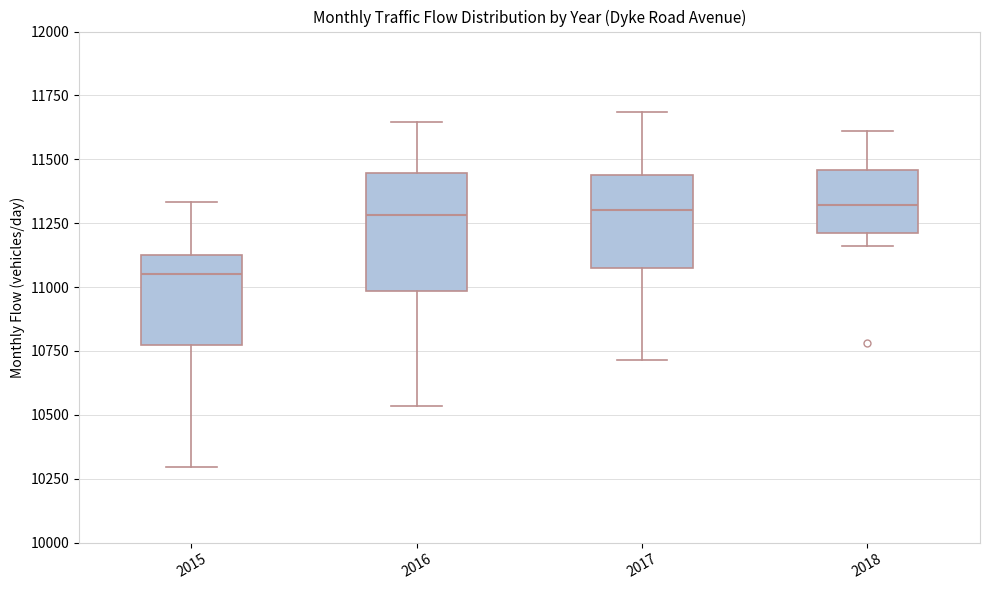

Where is the lower edge of the box at x = 2018 on the y-axis? The values are not printed on the chart, so give them approximately, as read against the axis.

11200